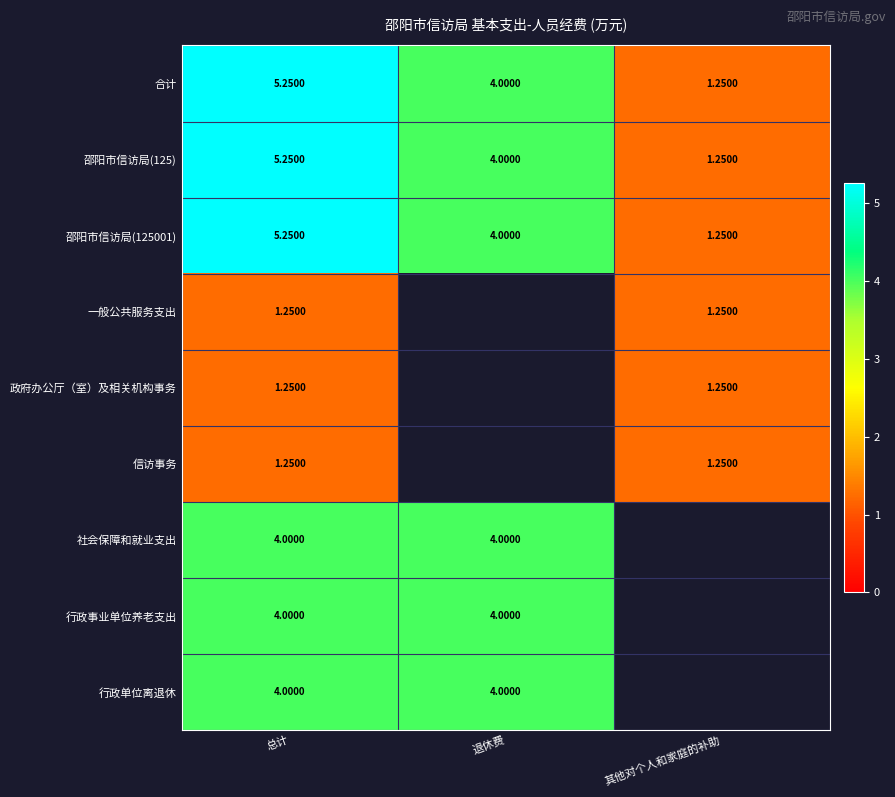

How many data points in 邵阳市信访局(125001) are less than 4?

1